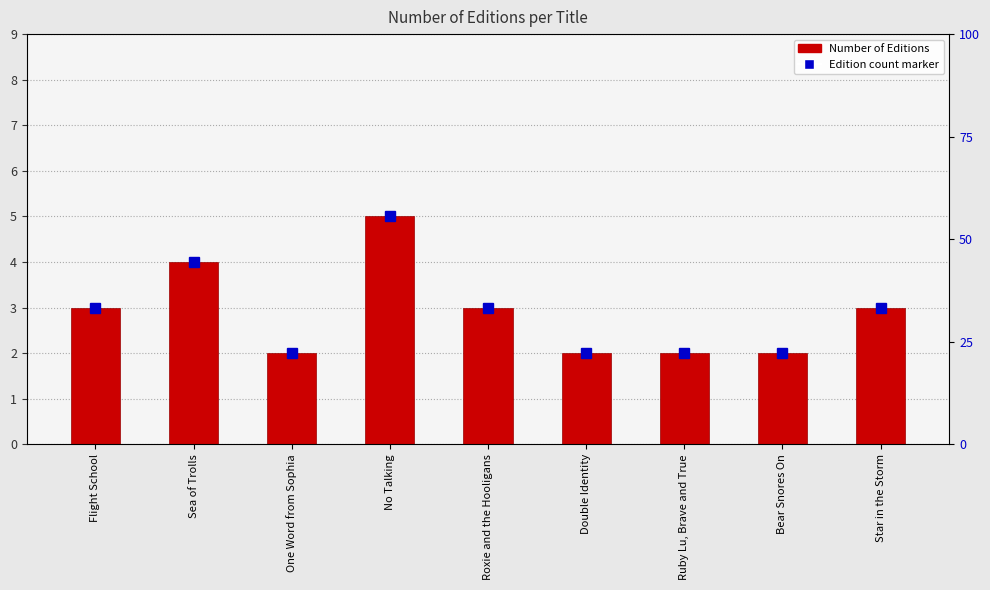

What is the smallest value displayed?

2